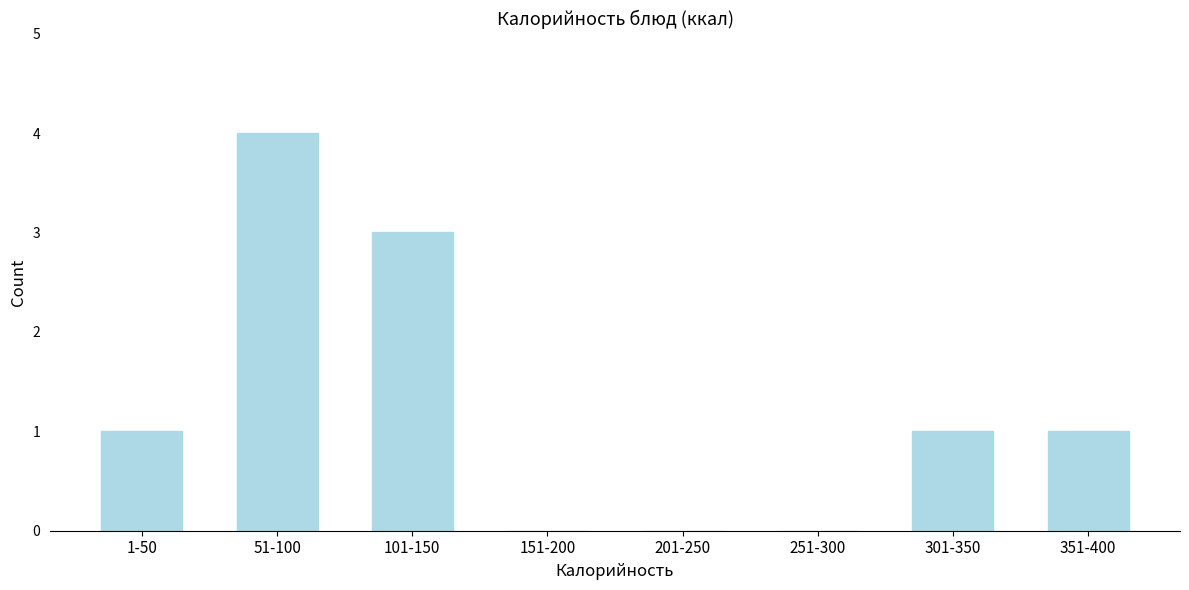

Reading left to right, what are all the values shown in this chart?

1-50=1	51-100=4	101-150=3	151-200=0	201-250=0	251-300=0	301-350=1	351-400=1